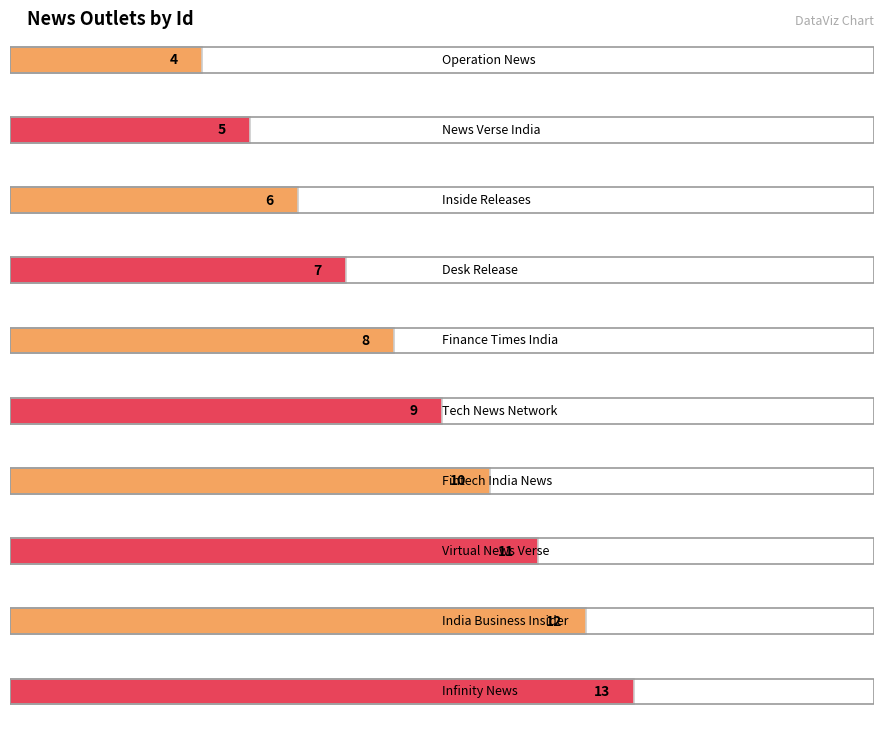

What is the ratio of the value at Infinity News to the value at News Verse India?

2.6